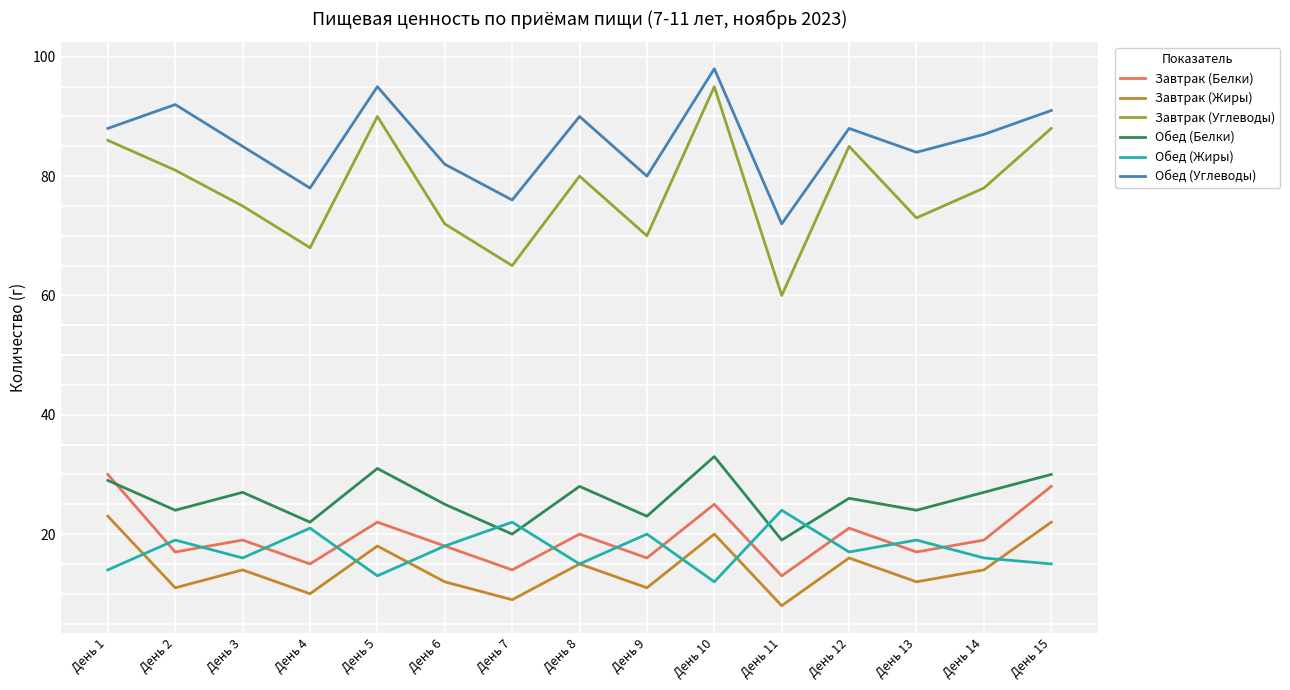

Is this an area chart (filled region under the line)?

No